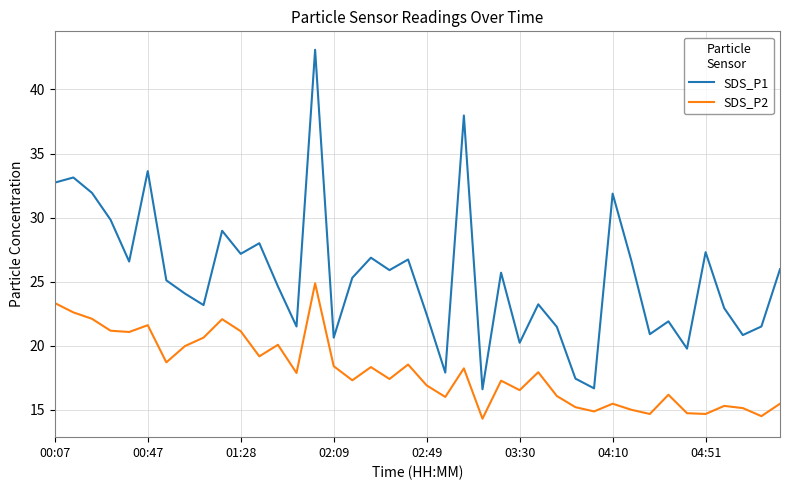

True or false: SDS_P1 and SDS_P2 cross at least once.

False